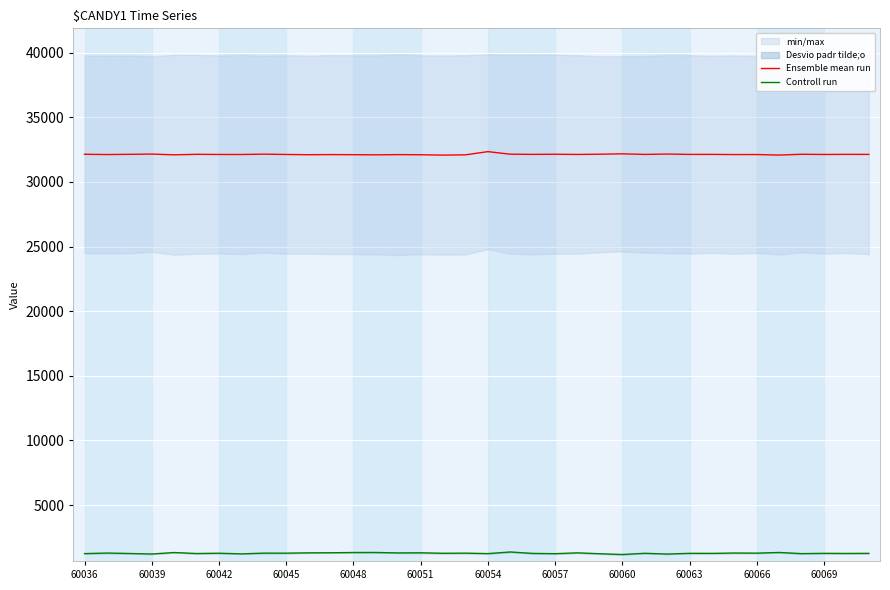

What is the sum of all Ensemble mean run values?

1156904.0